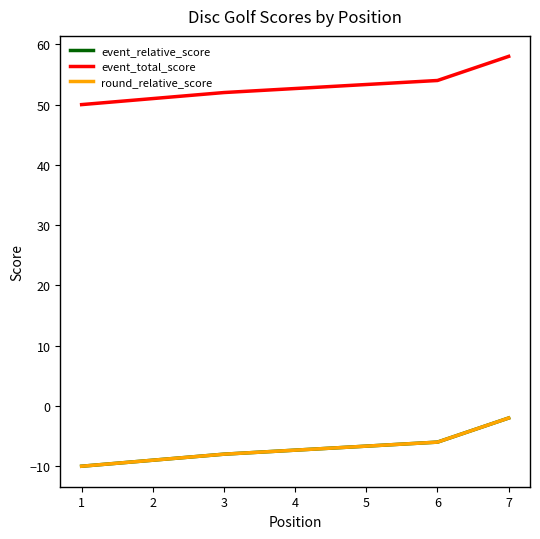

What is the sum of all round_relative_score values?

-51